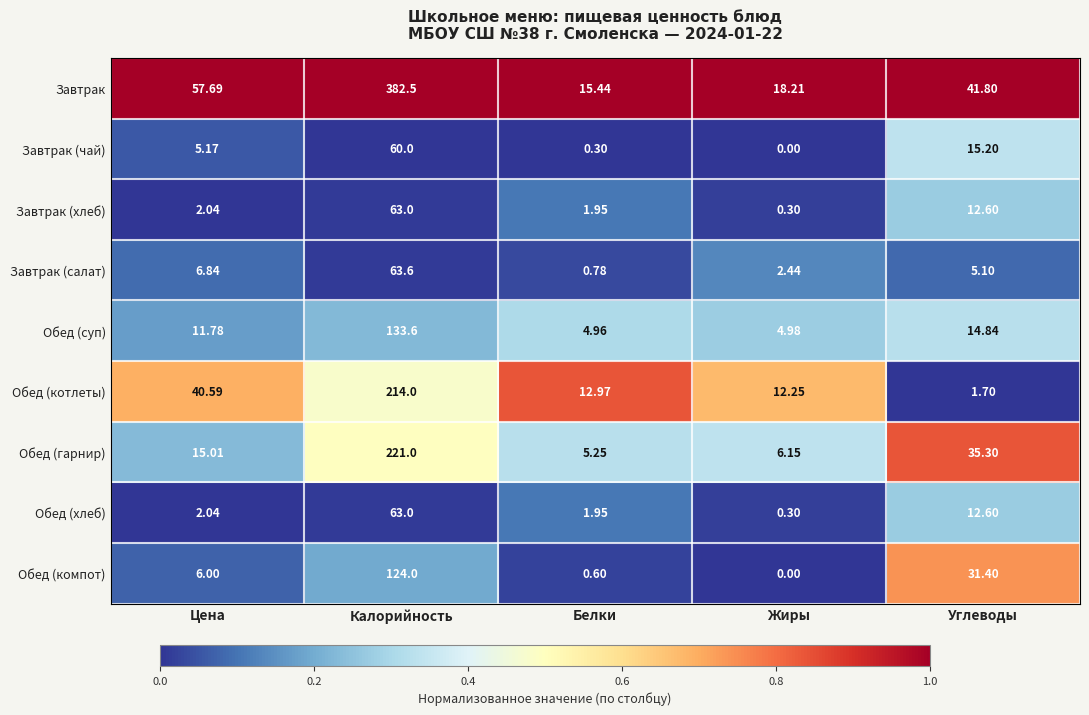

Which series has the largest total across all categories?

Завтрак